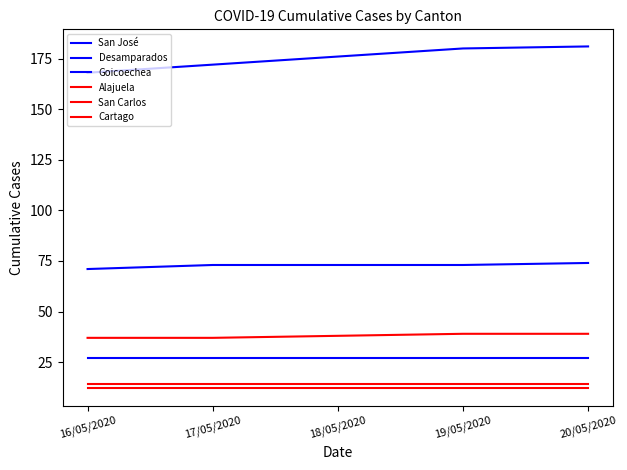

Reading right to left, what are all the values shown in this chart?

San José: 181	180	176	172	168
Desamparados: 74	73	73	73	71
Goicoechea: 27	27	27	27	27
Alajuela: 39	39	38	37	37
San Carlos: 14	14	14	14	14
Cartago: 12	12	12	12	12